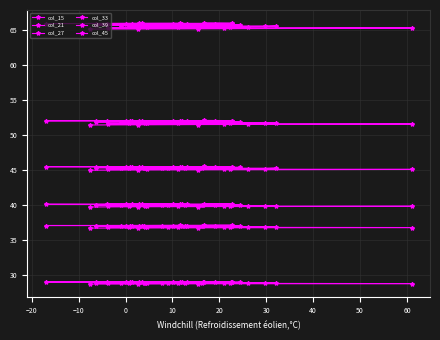

What is the smallest value displayed?

28.7